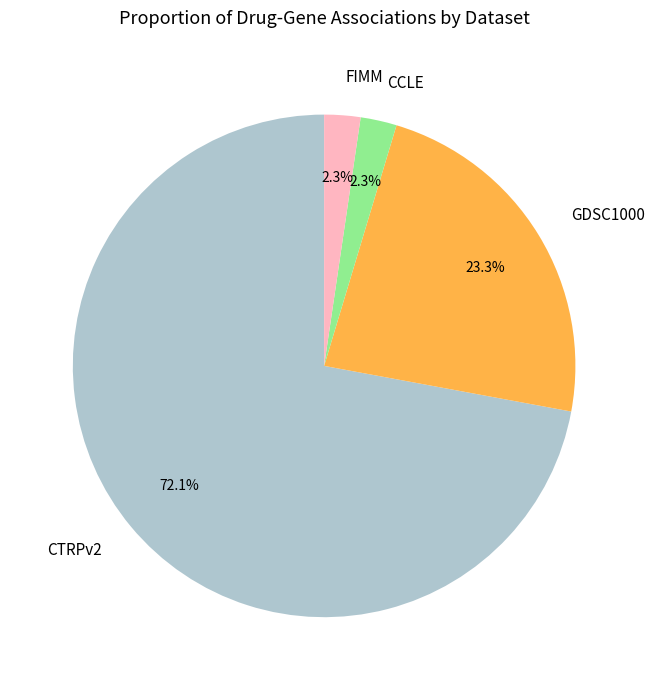

How many segments does this pie chart have?

4